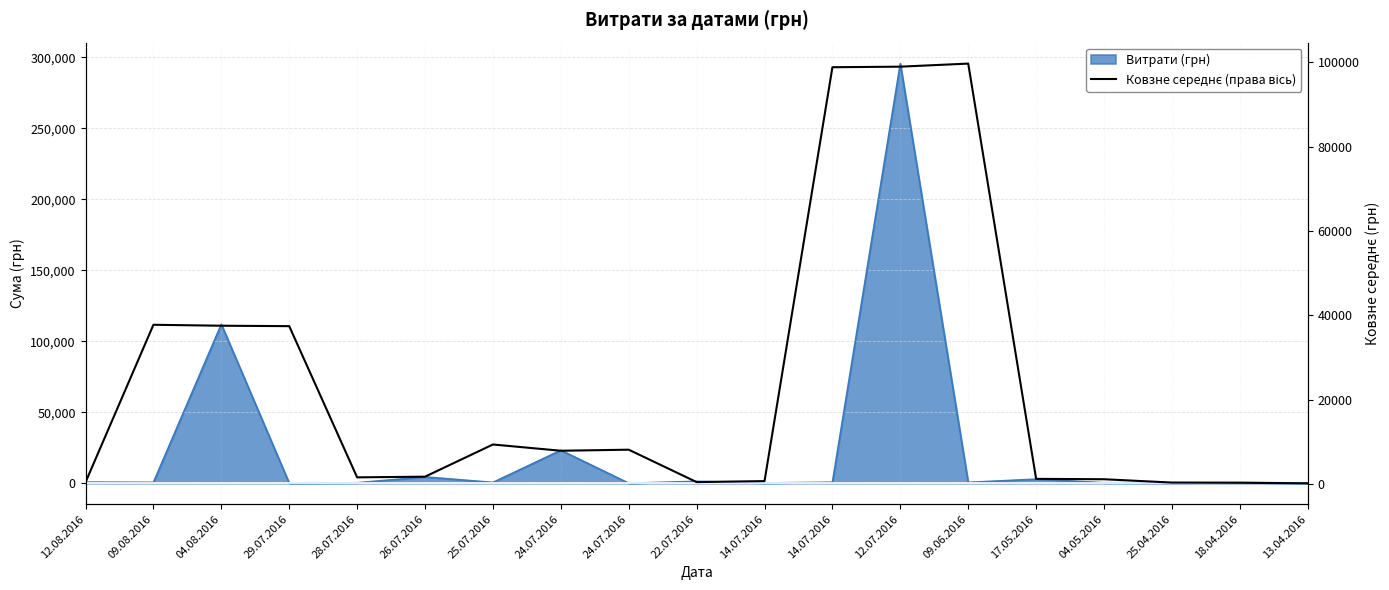

How many interior local valleys (lower than both neighbors) does the data have?

3